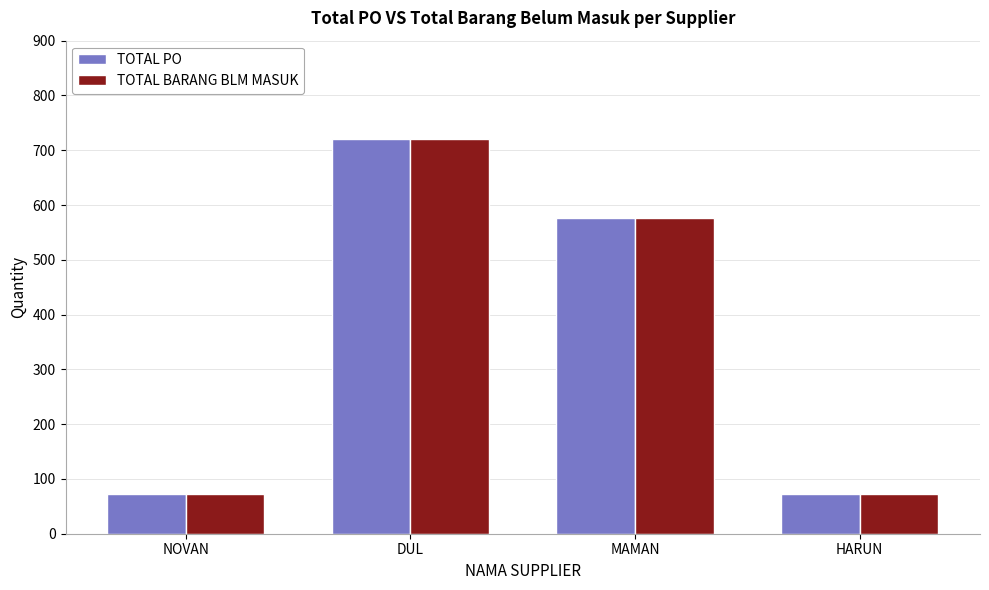

Is the value of TOTAL PO at HARUN greater than the value of TOTAL BARANG BLM MASUK at MAMAN?

No